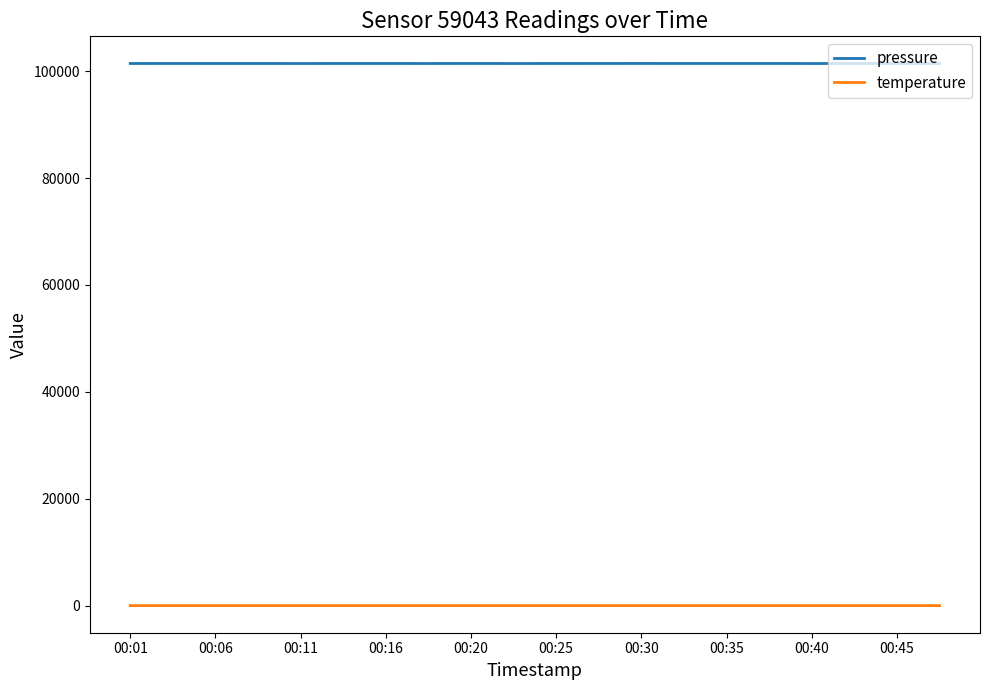

At how many categories does at least one series exceed 65843?

20